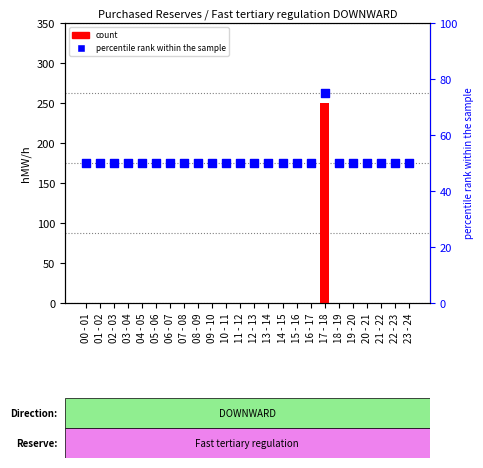

Which series has the largest total across all categories?

percentile rank within the sample